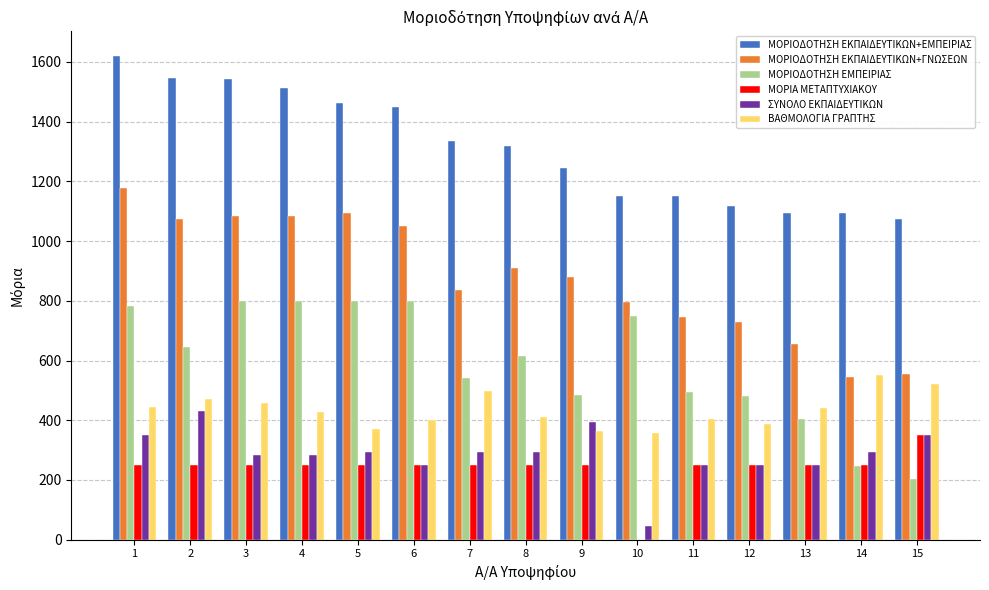

What is the highest value of the ΜΟΡΙΑ ΜΕΤΑΠΤΥΧΙΑΚΟΥ series?

350.0